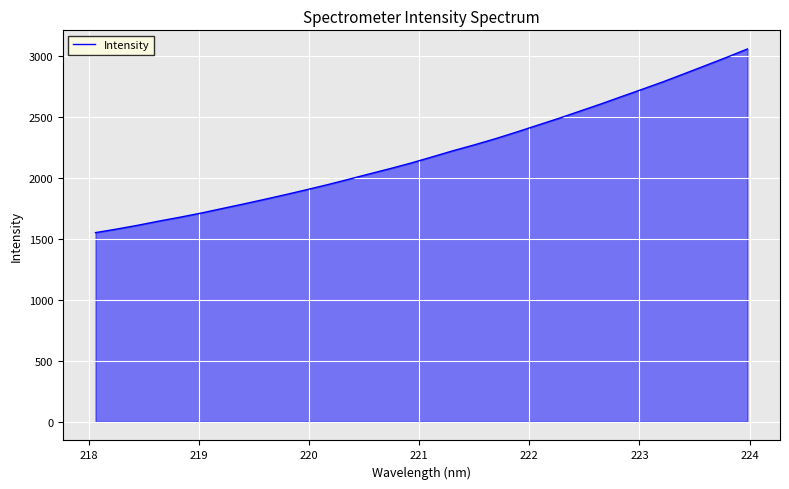

What is the greatest value displayed?

3058.6